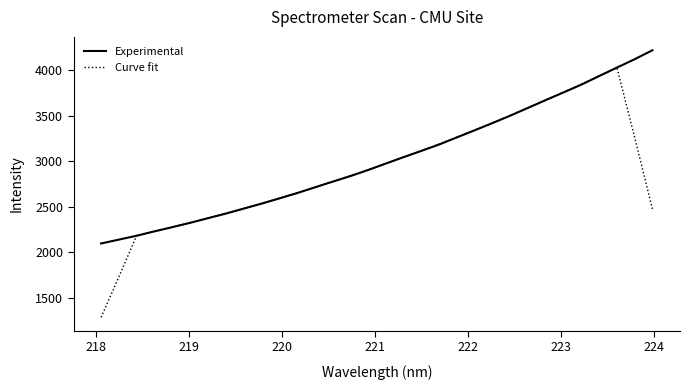

What is the greatest value displayed?

4220.0